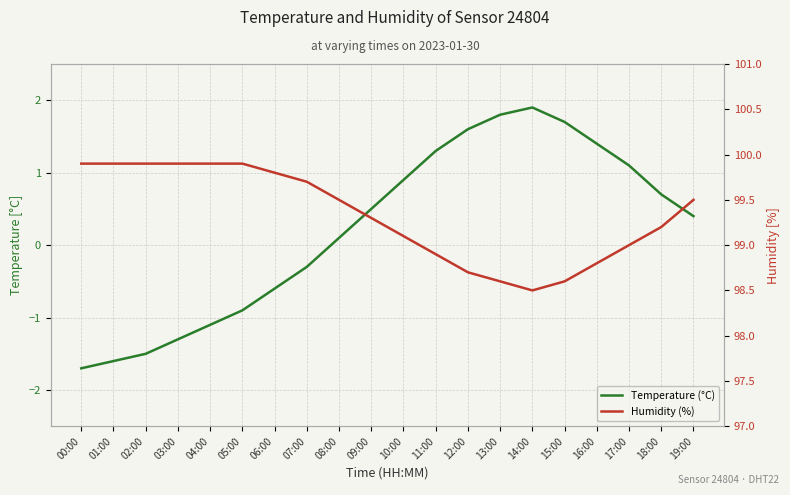

Does the chart have visible grid lines?

Yes